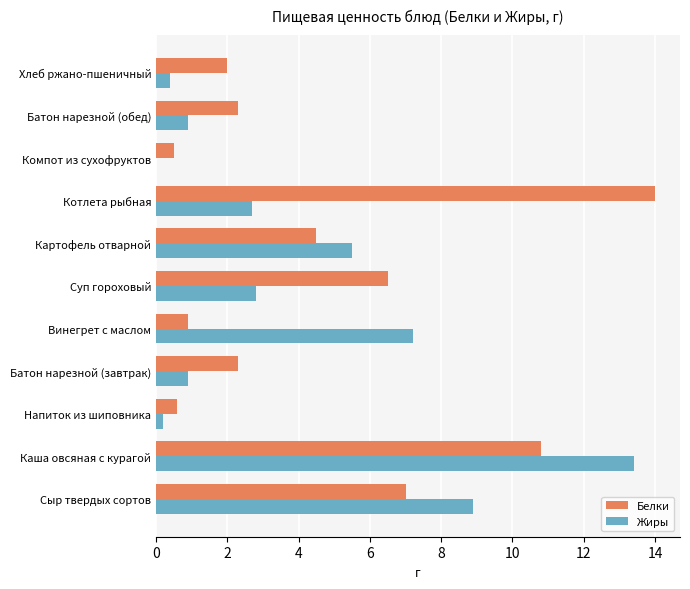

What is the sum of all Жиры values?

42.9